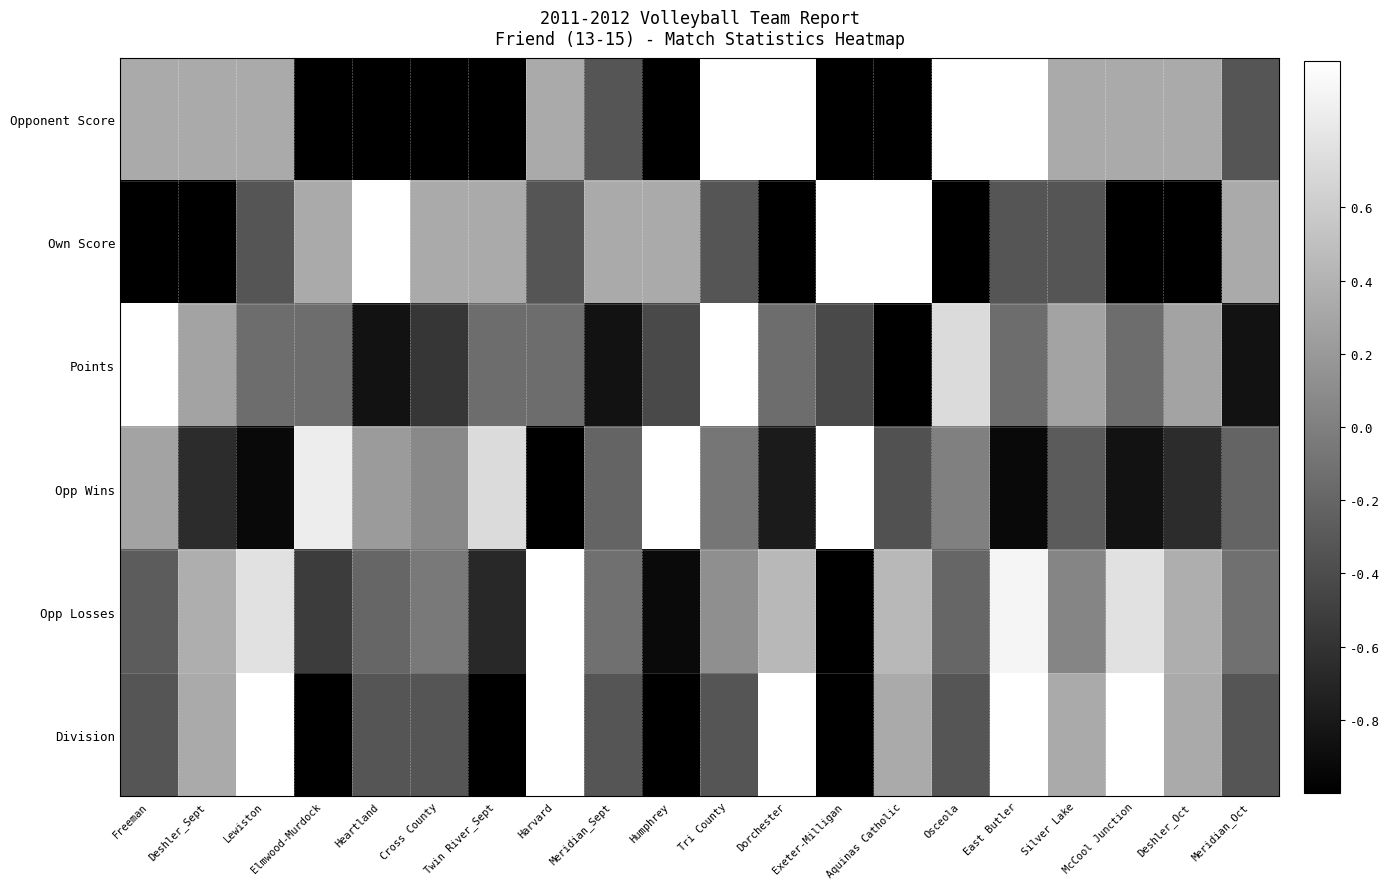

Reading right to left, list all the values displayed in this chart.

Opponent Score: Meridian_Oct=-0.3	Deshler_Oct=0.3	McCool Junction=0.3	Silver Lake=0.3	East Butler=1.0	Osceola=1.0	Aquinas Catholic=-1.0	Exeter-Milligan=-1.0	Dorchester=1.0	Tri County=1.0	Humphrey=-1.0	Meridian_Sept=-0.3	Harvard=0.3	Twin River_Sept=-1.0	Cross County=-1.0	Heartland=-1.0	Elmwood-Murdock=-1.0	Lewiston=0.3	Deshler_Sept=0.3	Freeman=0.3
Own Score: Meridian_Oct=0.3	Deshler_Oct=-1.0	McCool Junction=-1.0	Silver Lake=-0.3	East Butler=-0.3	Osceola=-1.0	Aquinas Catholic=1.0	Exeter-Milligan=1.0	Dorchester=-1.0	Tri County=-0.3	Humphrey=0.3	Meridian_Sept=0.3	Harvard=-0.3	Twin River_Sept=0.3	Cross County=0.3	Heartland=1.0	Elmwood-Murdock=0.3	Lewiston=-0.3	Deshler_Sept=-1.0	Freeman=-1.0
Points: Meridian_Oct=-0.9	Deshler_Oct=0.3	McCool Junction=-0.1	Silver Lake=0.3	East Butler=-0.1	Osceola=0.7	Aquinas Catholic=-1.0	Exeter-Milligan=-0.4	Dorchester=-0.1	Tri County=1.0	Humphrey=-0.4	Meridian_Sept=-0.9	Harvard=-0.1	Twin River_Sept=-0.1	Cross County=-0.6	Heartland=-0.9	Elmwood-Murdock=-0.1	Lewiston=-0.1	Deshler_Sept=0.3	Freeman=1.0
Opp Wins: Meridian_Oct=-0.2	Deshler_Oct=-0.6	McCool Junction=-0.9	Silver Lake=-0.3	East Butler=-0.9	Osceola=0.0	Aquinas Catholic=-0.4	Exeter-Milligan=1.0	Dorchester=-0.8	Tri County=-0.1	Humphrey=1.0	Meridian_Sept=-0.2	Harvard=-1.0	Twin River_Sept=0.7	Cross County=0.1	Heartland=0.2	Elmwood-Murdock=0.9	Lewiston=-0.9	Deshler_Sept=-0.6	Freeman=0.3
Opp Losses: Meridian_Oct=-0.1	Deshler_Oct=0.4	McCool Junction=0.8	Silver Lake=0.0	East Butler=0.9	Osceola=-0.2	Aquinas Catholic=0.4	Exeter-Milligan=-1.0	Dorchester=0.4	Tri County=0.1	Humphrey=-0.9	Meridian_Sept=-0.1	Harvard=1.0	Twin River_Sept=-0.7	Cross County=-0.0	Heartland=-0.2	Elmwood-Murdock=-0.5	Lewiston=0.8	Deshler_Sept=0.4	Freeman=-0.3
Division: Meridian_Oct=-0.3	Deshler_Oct=0.3	McCool Junction=1.0	Silver Lake=0.3	East Butler=1.0	Osceola=-0.3	Aquinas Catholic=0.3	Exeter-Milligan=-1.0	Dorchester=1.0	Tri County=-0.3	Humphrey=-1.0	Meridian_Sept=-0.3	Harvard=1.0	Twin River_Sept=-1.0	Cross County=-0.3	Heartland=-0.3	Elmwood-Murdock=-1.0	Lewiston=1.0	Deshler_Sept=0.3	Freeman=-0.3